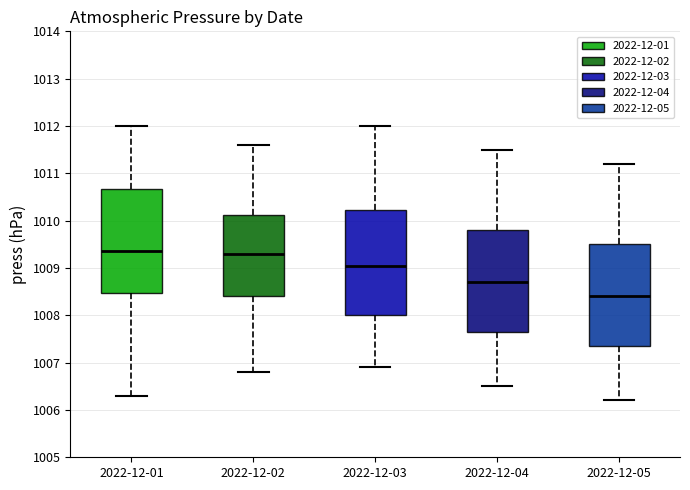

Reading left to right, read every box against the y-axis: the position of its median line, the range the box covers, and the ends of its whiskers. The values are not printed on the chart, so give them approximately, as read against the axis.

2022-12-01: median 1009.4, box 1008.5 to 1010.7, whiskers 1006.3 to 1012.0
2022-12-02: median 1009.3, box 1008.4 to 1010.1, whiskers 1006.8 to 1011.6
2022-12-03: median 1009.1, box 1008.0 to 1010.2, whiskers 1006.9 to 1012.0
2022-12-04: median 1008.7, box 1007.7 to 1009.8, whiskers 1006.5 to 1011.5
2022-12-05: median 1008.4, box 1007.4 to 1009.5, whiskers 1006.2 to 1011.2